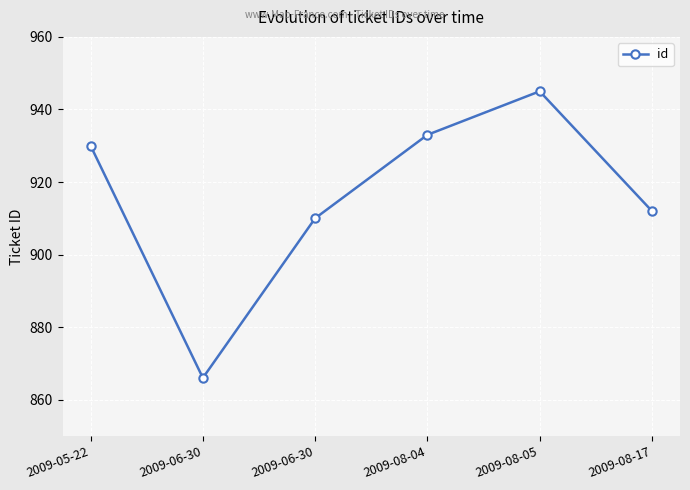

What is the difference between the second highest and minimum values?

67